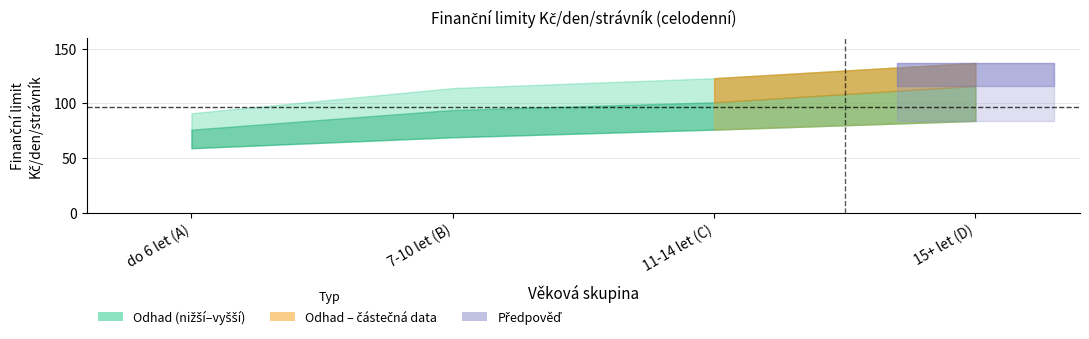

True or false: nizsi has more than 1 interior local peaks.

False